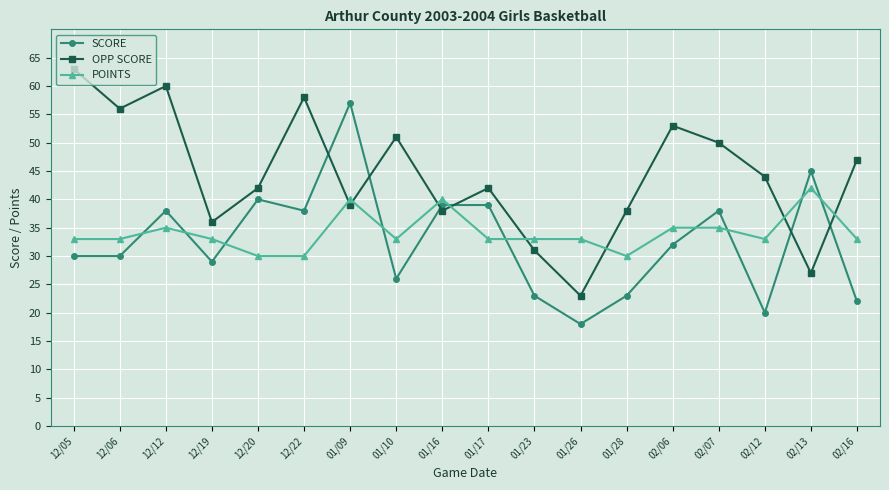

List the series in order of their peak value, lowest first.

POINTS, SCORE, OPP SCORE